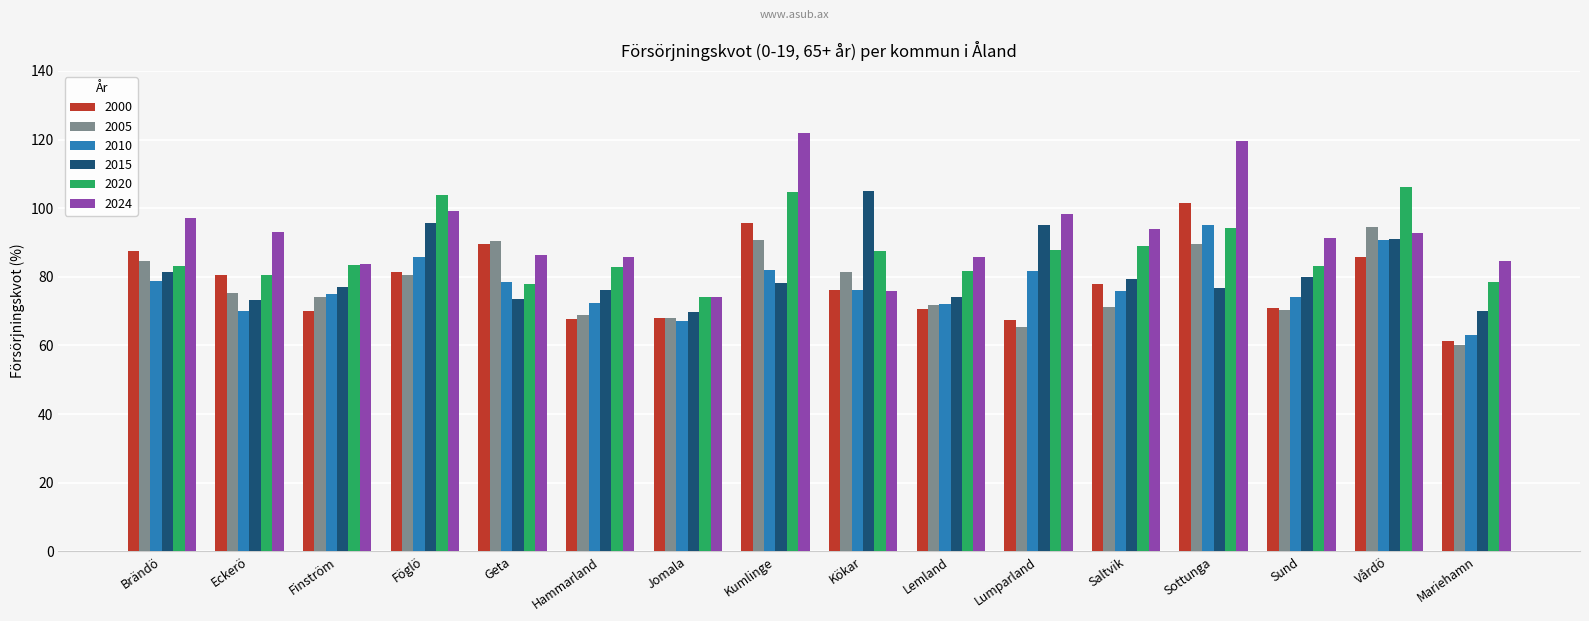

What is the sum of all 2010 values?

1238.5